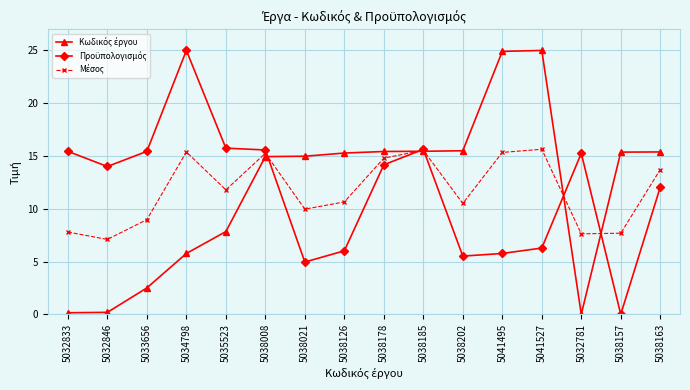

What is the spread (max minus min) of values at 5038008?

0.6